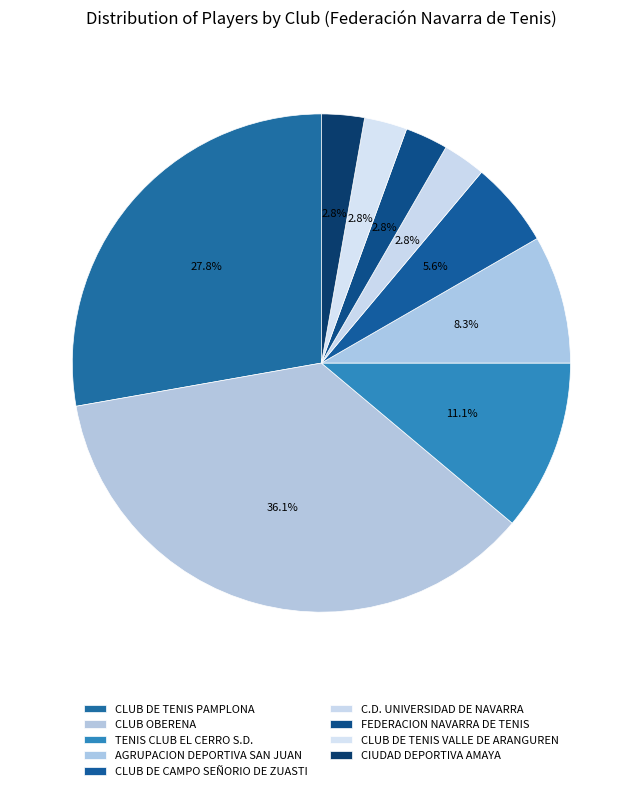

Approximately how many times larger is the value at CIUDAD DEPORTIVA AMAYA compared to CLUB DE TENIS PAMPLONA?

0.1